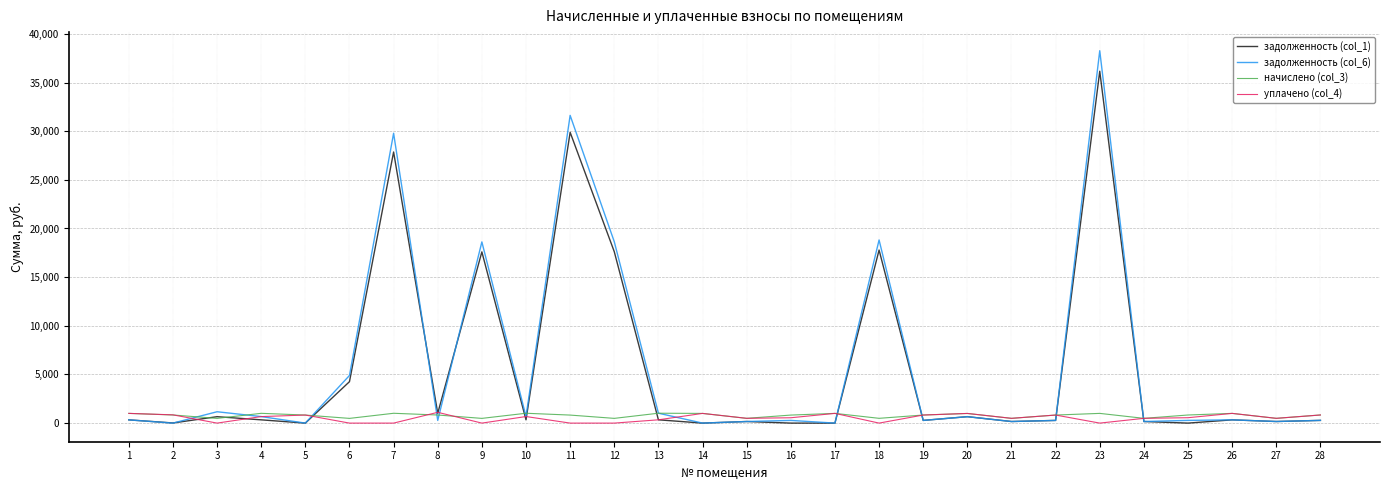

Is it true that задолженность (col_6) equals 32535.0 at 12?

False